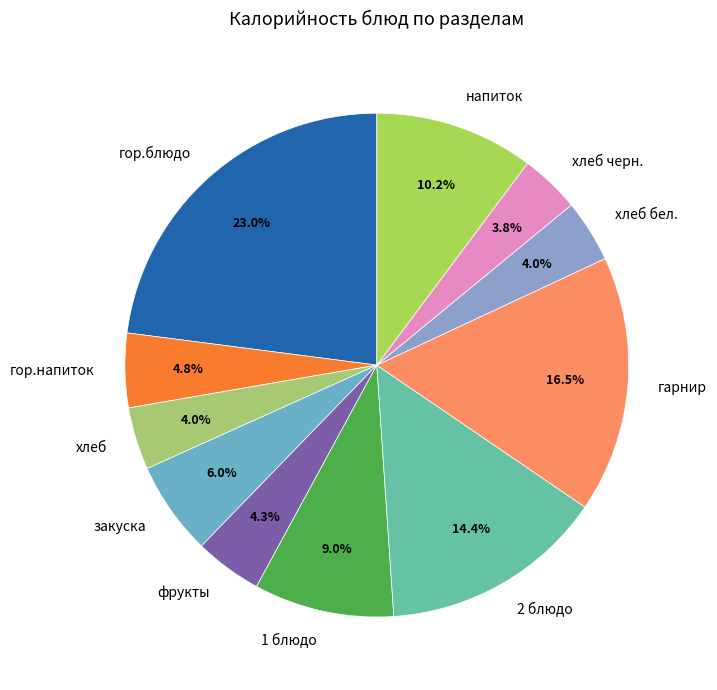

Is there any slice that represents more than half of the pie?

No